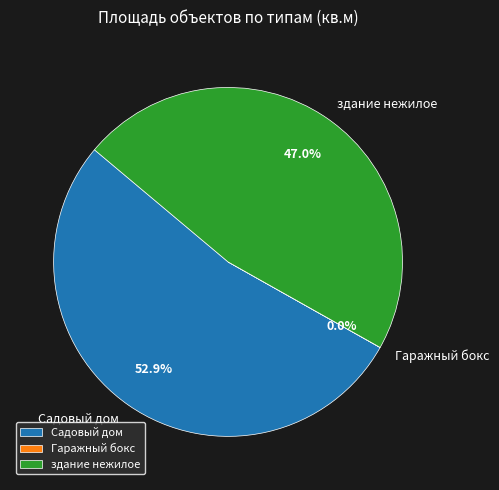

To the nearest percent, what is the average slice percentage?

33%